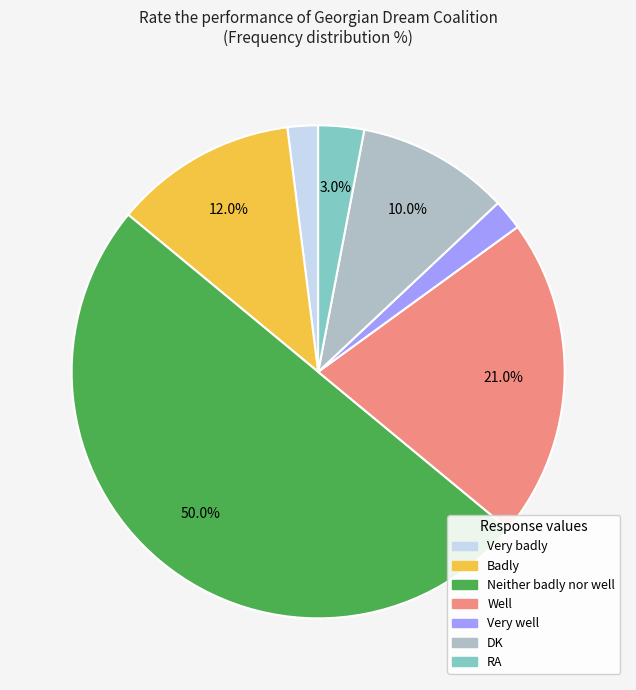

To the nearest percent, what is the combined percentage of Neither badly nor well and Very well?

52%